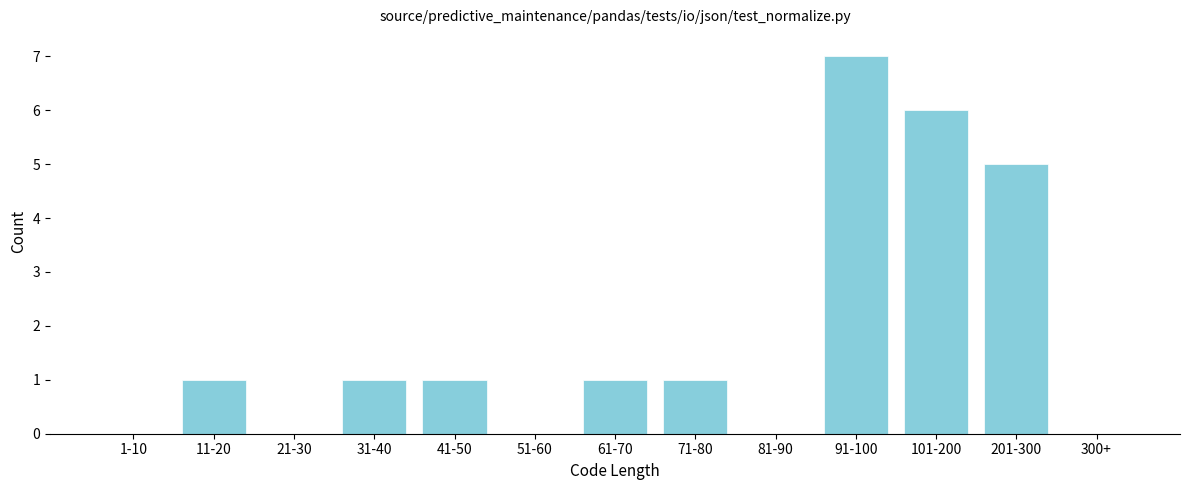

Reading left to right, list all the values displayed in this chart.

1-10=0	11-20=1	21-30=0	31-40=1	41-50=1	51-60=0	61-70=1	71-80=1	81-90=0	91-100=7	101-200=6	201-300=5	300+=0